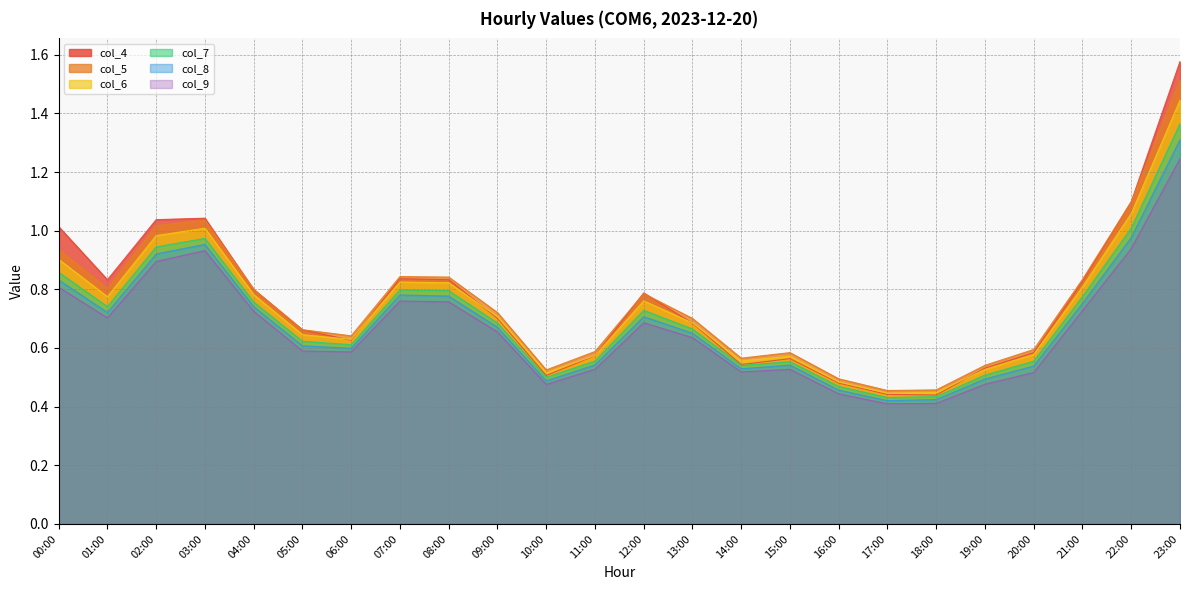

Reading left to right, list all the values displayed in this chart.

col_4: 00:00=1.0	01:00=0.8	02:00=1.0	03:00=1.0	04:00=0.8	05:00=0.7	06:00=0.6	07:00=0.8	08:00=0.8	09:00=0.7	10:00=0.5	11:00=0.6	12:00=0.8	13:00=0.7	14:00=0.5	15:00=0.6	16:00=0.5	17:00=0.4	18:00=0.4	19:00=0.5	20:00=0.6	21:00=0.8	22:00=1.1	23:00=1.6
col_5: 00:00=0.9	01:00=0.8	02:00=1.0	03:00=1.0	04:00=0.8	05:00=0.7	06:00=0.6	07:00=0.8	08:00=0.8	09:00=0.7	10:00=0.5	11:00=0.6	12:00=0.8	13:00=0.7	14:00=0.6	15:00=0.6	16:00=0.5	17:00=0.5	18:00=0.5	19:00=0.5	20:00=0.6	21:00=0.8	22:00=1.1	23:00=1.5
col_6: 00:00=0.9	01:00=0.8	02:00=1.0	03:00=1.0	04:00=0.8	05:00=0.6	06:00=0.6	07:00=0.8	08:00=0.8	09:00=0.7	10:00=0.5	11:00=0.6	12:00=0.8	13:00=0.7	14:00=0.6	15:00=0.6	16:00=0.5	17:00=0.4	18:00=0.4	19:00=0.5	20:00=0.6	21:00=0.8	22:00=1.1	23:00=1.4
col_7: 00:00=0.9	01:00=0.7	02:00=0.9	03:00=1.0	04:00=0.8	05:00=0.6	06:00=0.6	07:00=0.8	08:00=0.8	09:00=0.7	10:00=0.5	11:00=0.6	12:00=0.7	13:00=0.7	14:00=0.5	15:00=0.6	16:00=0.5	17:00=0.4	18:00=0.4	19:00=0.5	20:00=0.6	21:00=0.8	22:00=1.0	23:00=1.4
col_8: 00:00=0.8	01:00=0.7	02:00=0.9	03:00=1.0	04:00=0.7	05:00=0.6	06:00=0.6	07:00=0.8	08:00=0.8	09:00=0.7	10:00=0.5	11:00=0.5	12:00=0.7	13:00=0.7	14:00=0.5	15:00=0.5	16:00=0.5	17:00=0.4	18:00=0.4	19:00=0.5	20:00=0.5	21:00=0.8	22:00=1.0	23:00=1.3
col_9: 00:00=0.8	01:00=0.7	02:00=0.9	03:00=0.9	04:00=0.7	05:00=0.6	06:00=0.6	07:00=0.8	08:00=0.8	09:00=0.7	10:00=0.5	11:00=0.5	12:00=0.7	13:00=0.6	14:00=0.5	15:00=0.5	16:00=0.4	17:00=0.4	18:00=0.4	19:00=0.5	20:00=0.5	21:00=0.7	22:00=0.9	23:00=1.2